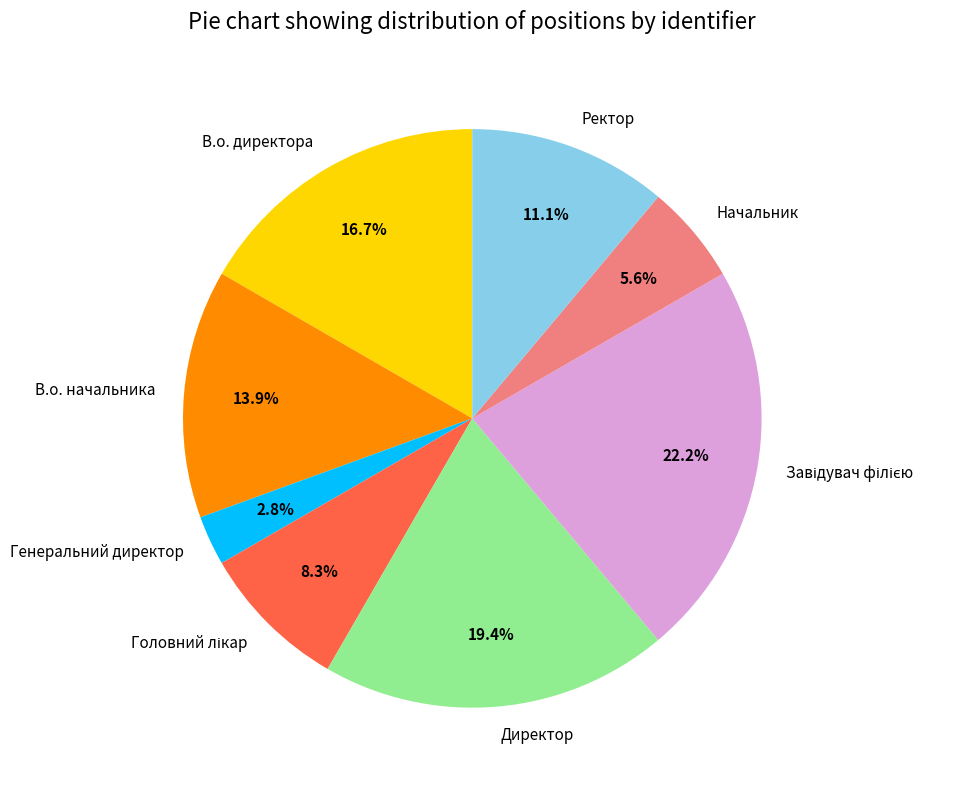

How many slices are in this pie chart?

8